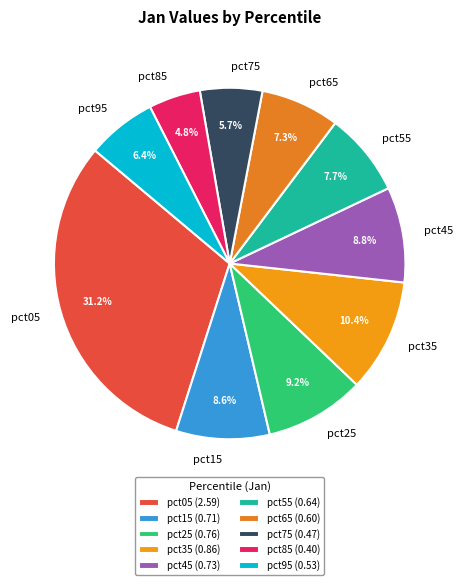

Which has a higher value, pct15 or pct55?

pct15